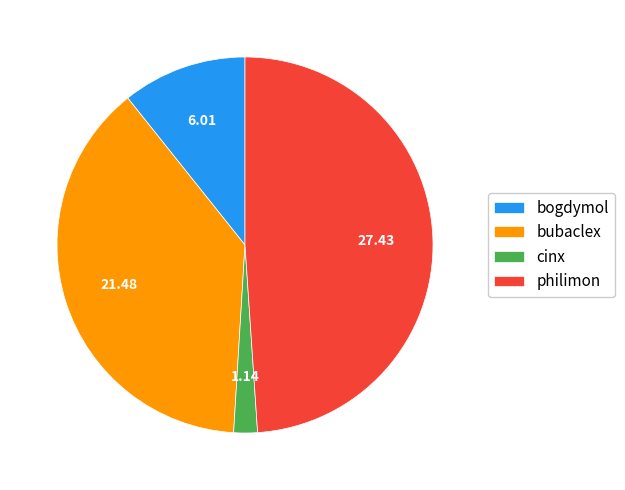

Do bubaclex and bogdymol together represent more than half of the pie?

No